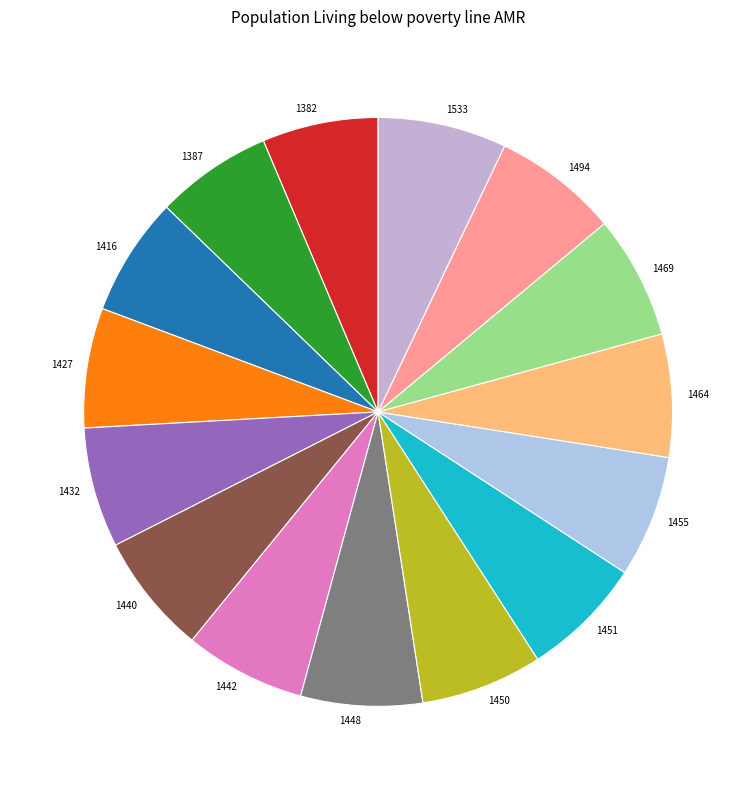

Does 1442 represent more than half of the total?

No